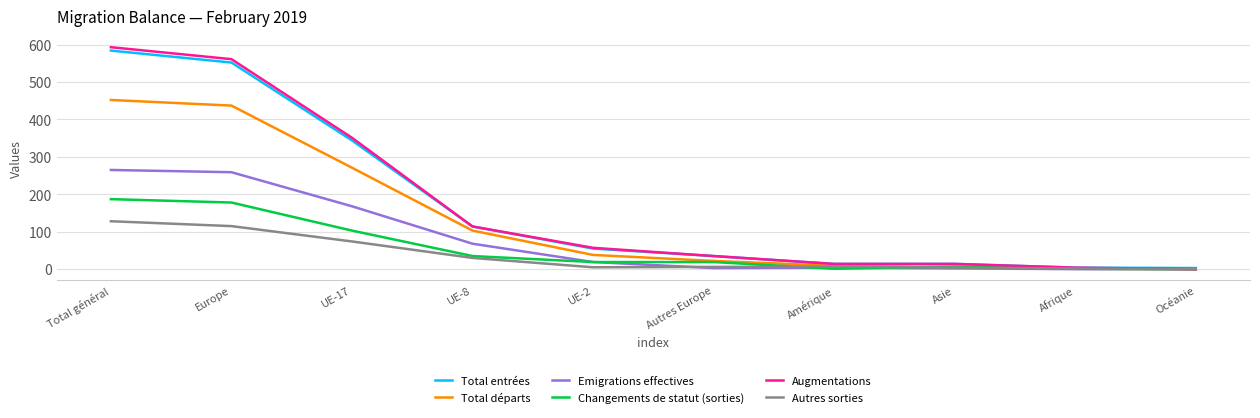

The Changements de statut (sorties) series shows 19 at Autres Europe. True or false?

True